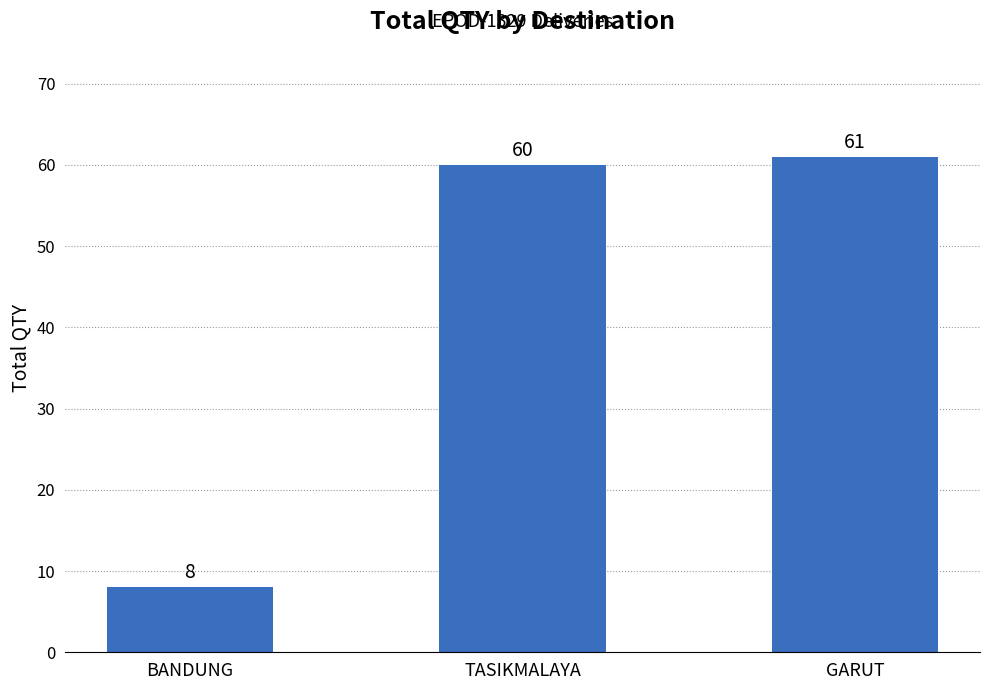

What is the sum of all values?

129